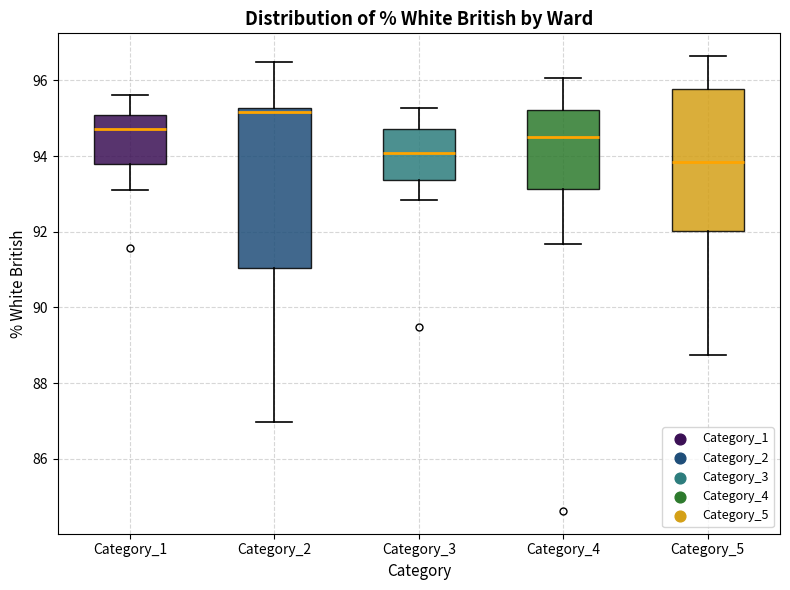

Which box's median line is the highest?

Category_2